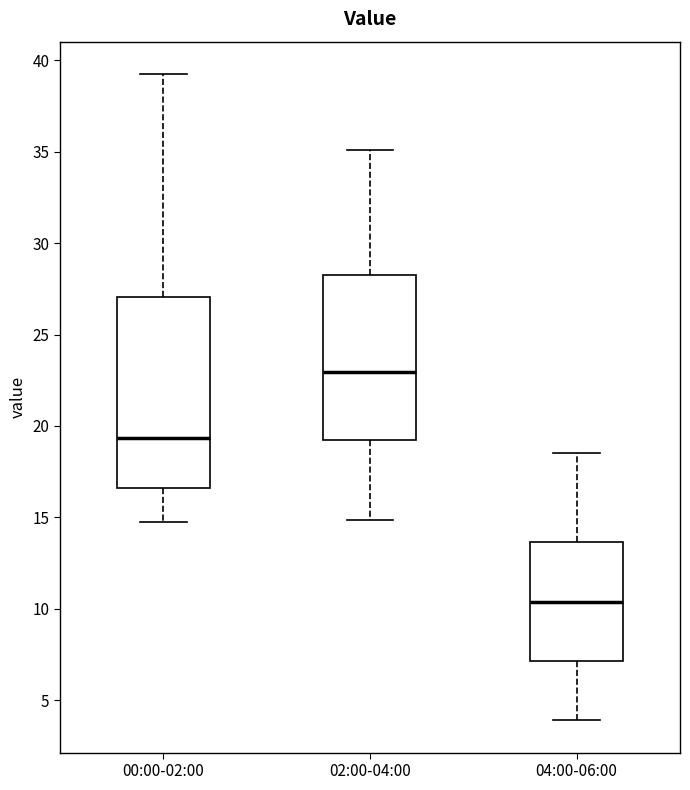

Where does the lower whisker of the box for 00:00-02:00 end on the y-axis? The values are not printed on the chart, so give them approximately, as read against the axis.

15.0